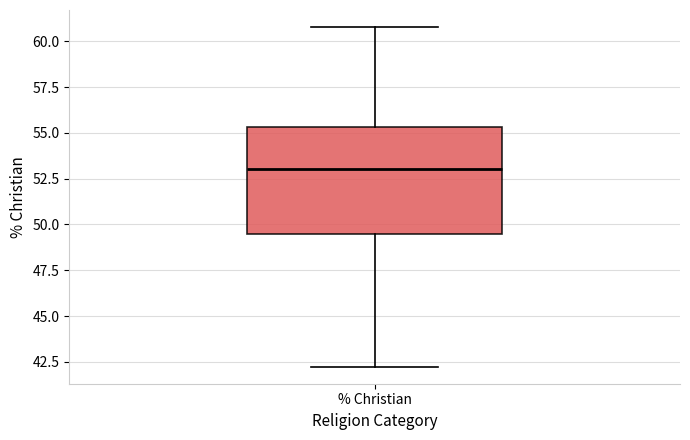

Where is the lower edge of the box for % Christian on the y-axis? The values are not printed on the chart, so give them approximately, as read against the axis.

49.5